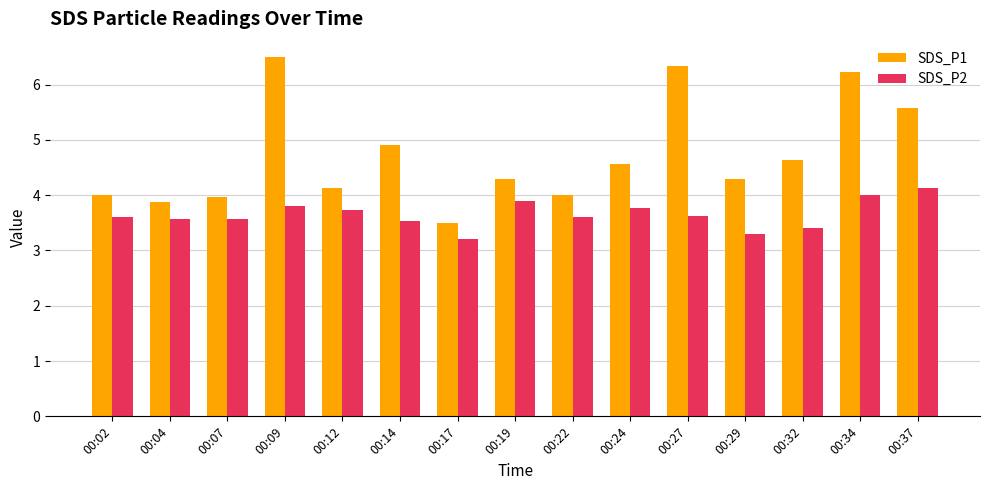

Reading right to left, what are all the values shown in this chart?

SDS_P1: 00:37=5.6	00:34=6.2	00:32=4.6	00:29=4.3	00:27=6.3	00:24=4.6	00:22=4.0	00:19=4.3	00:17=3.5	00:14=4.9	00:12=4.1	00:09=6.5	00:07=4.0	00:04=3.9	00:02=4.0
SDS_P2: 00:37=4.1	00:34=4.0	00:32=3.4	00:29=3.3	00:27=3.6	00:24=3.8	00:22=3.6	00:19=3.9	00:17=3.2	00:14=3.5	00:12=3.7	00:09=3.8	00:07=3.6	00:04=3.6	00:02=3.6